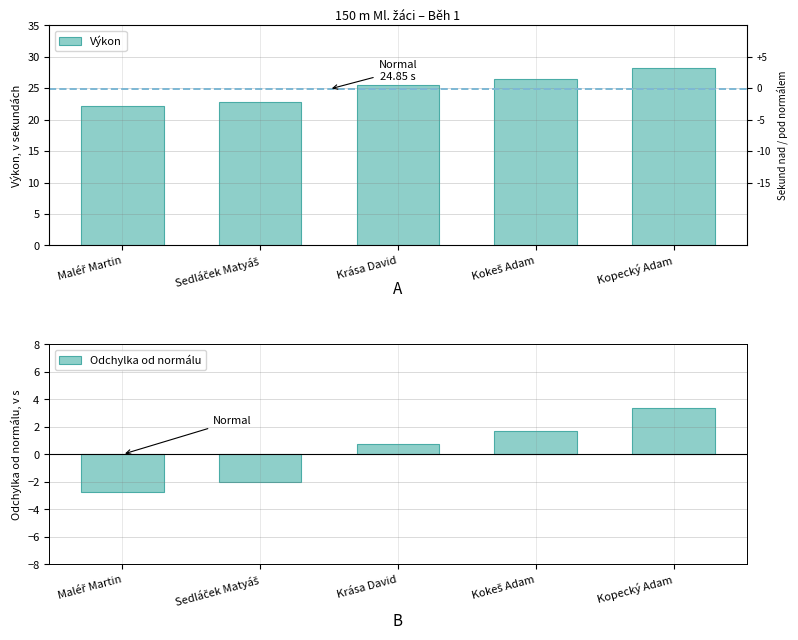

At Sedláček Matyáš, list the series in order from largest to smallest.

Výkon, Odchylka od normálu